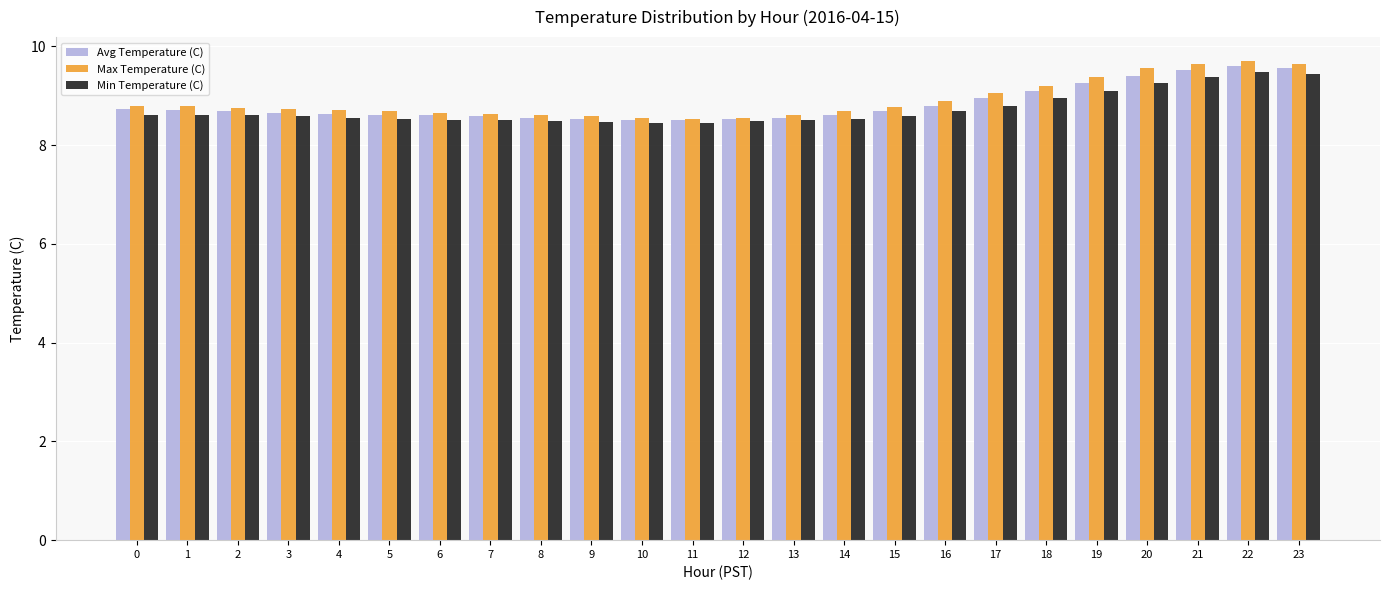

What value does the Avg Temperature (C) series have at 5?

8.6